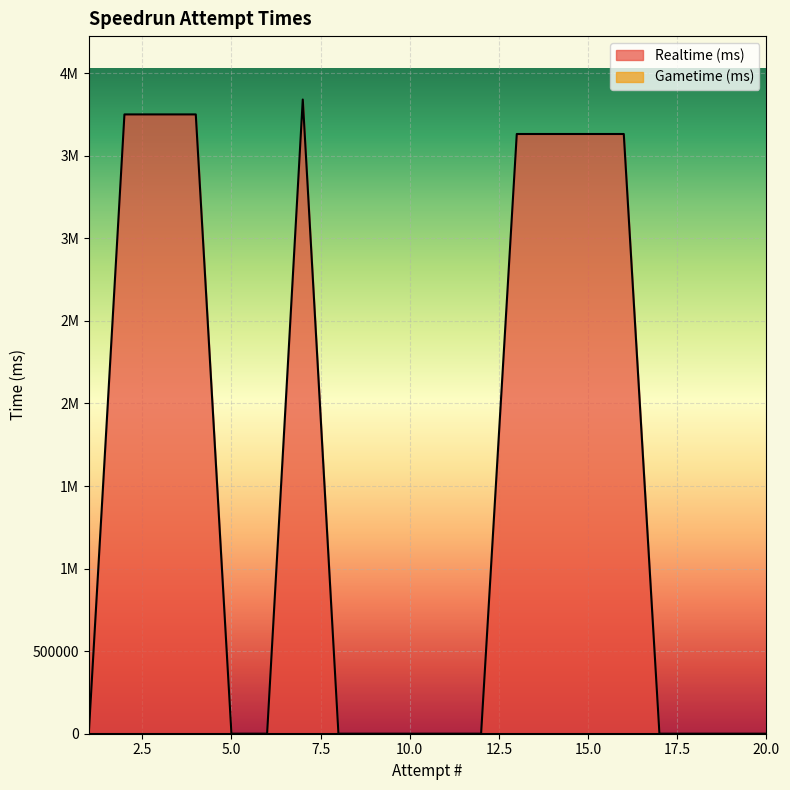

Does the chart display data point markers on the line(s)?

No